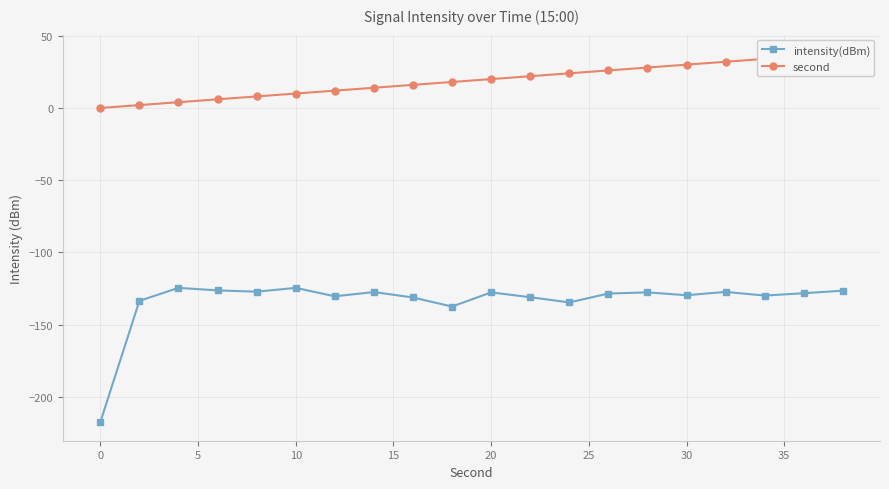

How many series are shown in this chart?

2